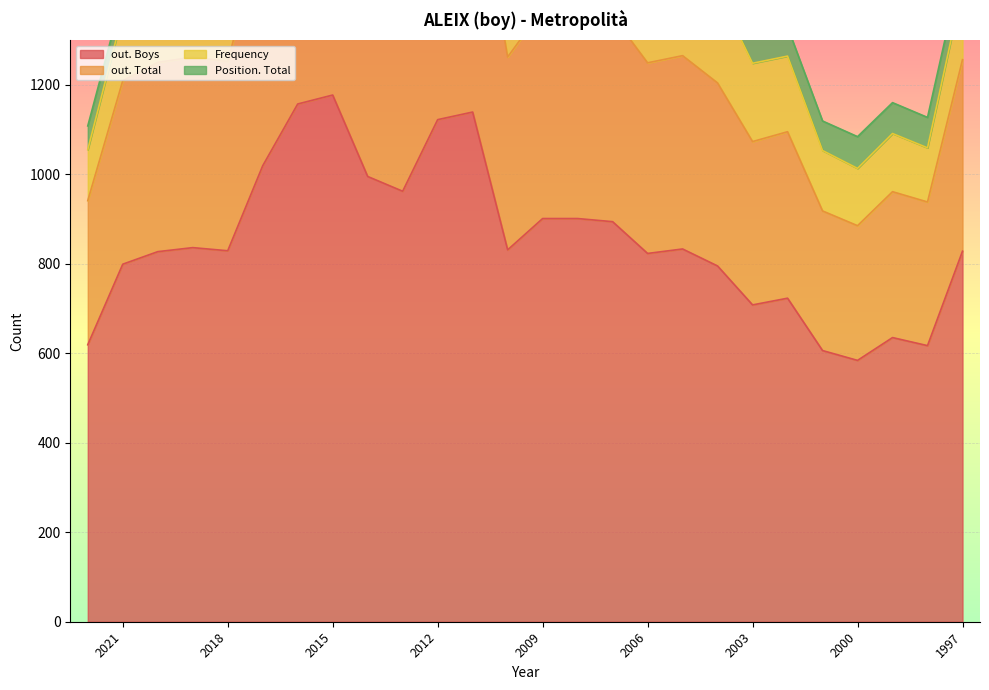

Reading right to left, list all the values displayed in this chart.

out. Boys: 828	617	635	584	606	723	708	795	833	823	894	901	901	831	1139	1122	962	995	1177	1157	1019	829	836	827	799	619
out. Total: 428	321	326	301	312	372	365	409	432	426	460	465	468	431	585	577	494	518	611	595	527	423	426	423	410	322
Frequency: 162	121	130	128	135	169	175	205	222	223	243	257	247	225	297	280	223	233	271	260	223	170	164	154	150	114
Position. Total: 57	68	69	71	66	65	64	57	56	55	45	43	44	43	29	28	35	34	25	25	33	38	38	38	42	53